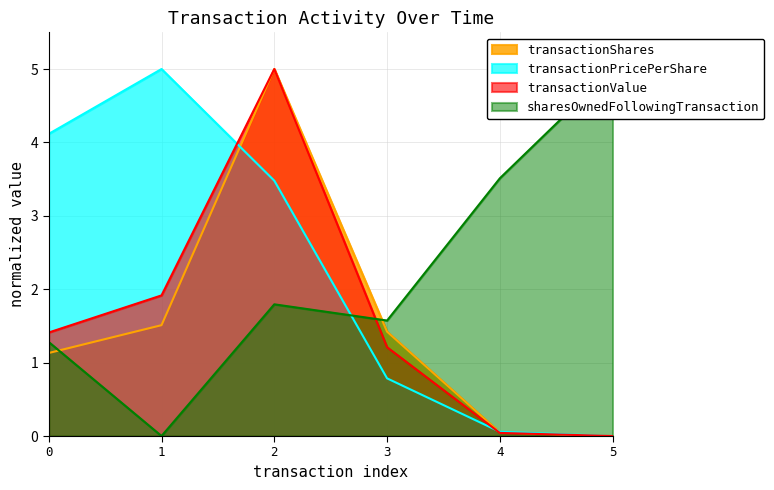

The value of transactionValue at 2 is 5.0. True or false?

True